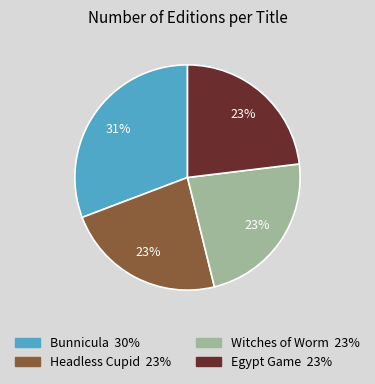

To the nearest percent, what is the average slice percentage?

25%